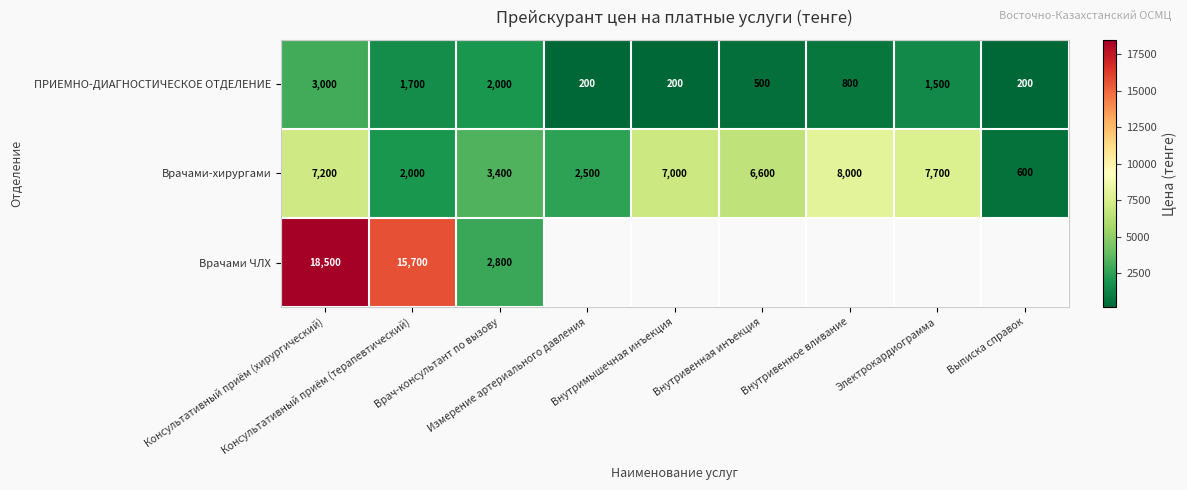

The Врачами ЧЛХ series shows 6168.7 at Консультативный приём (терапевтический). True or false?

False